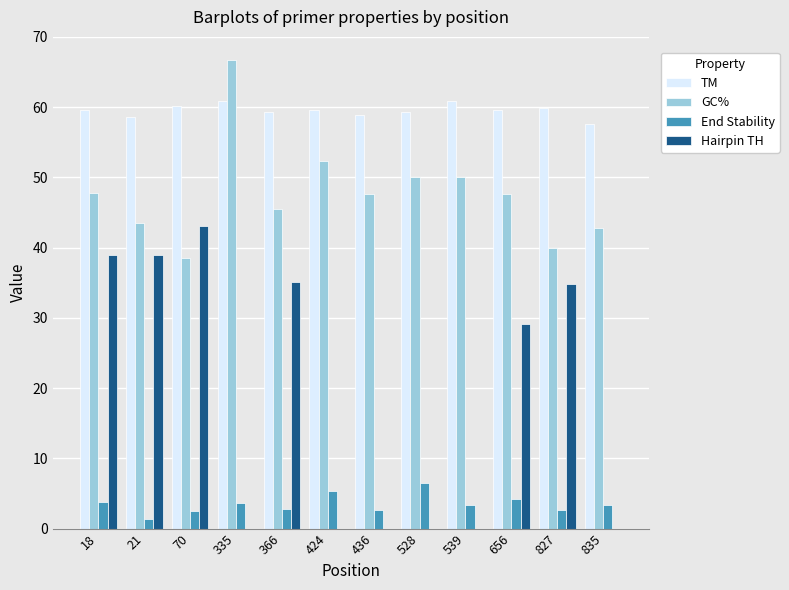

Where is GC% nearest to the value 52?

424